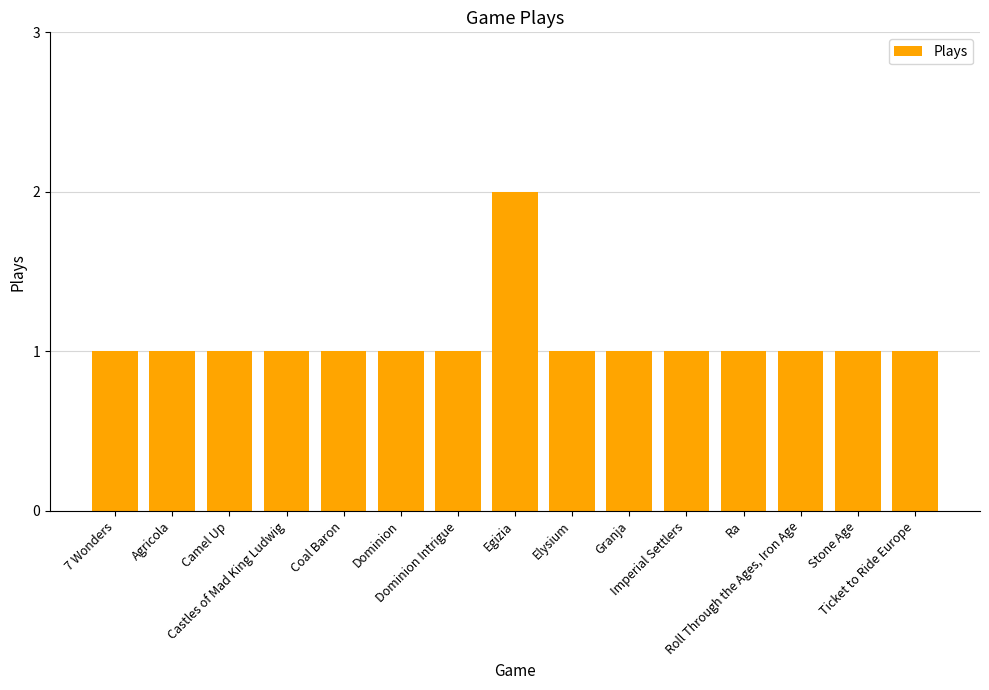

What is the sum of all values?

16